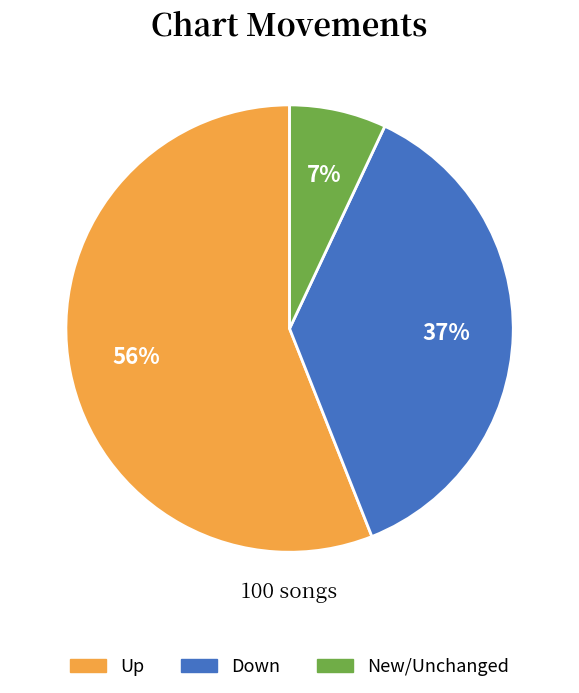

To the nearest percent, what is the difference between the largest and smallest slice percentages?

49%